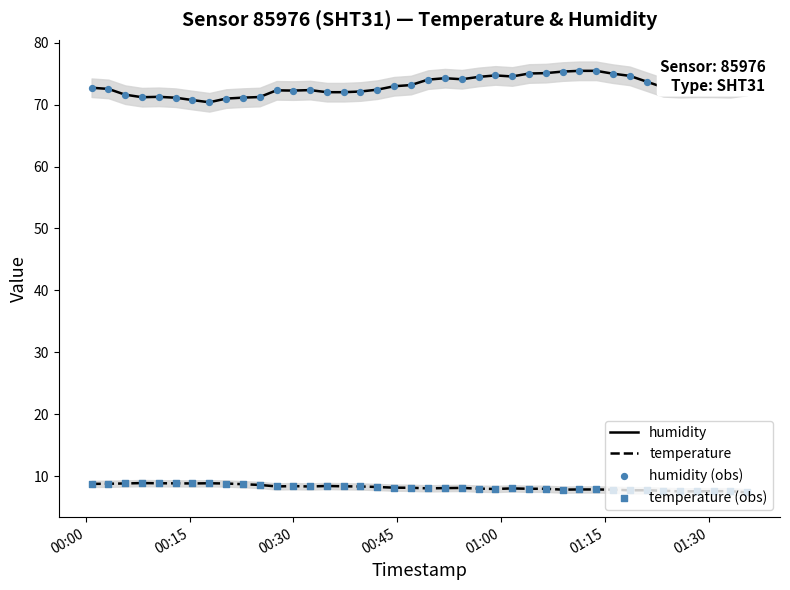

Which series contains the lowest Y value?

temperature